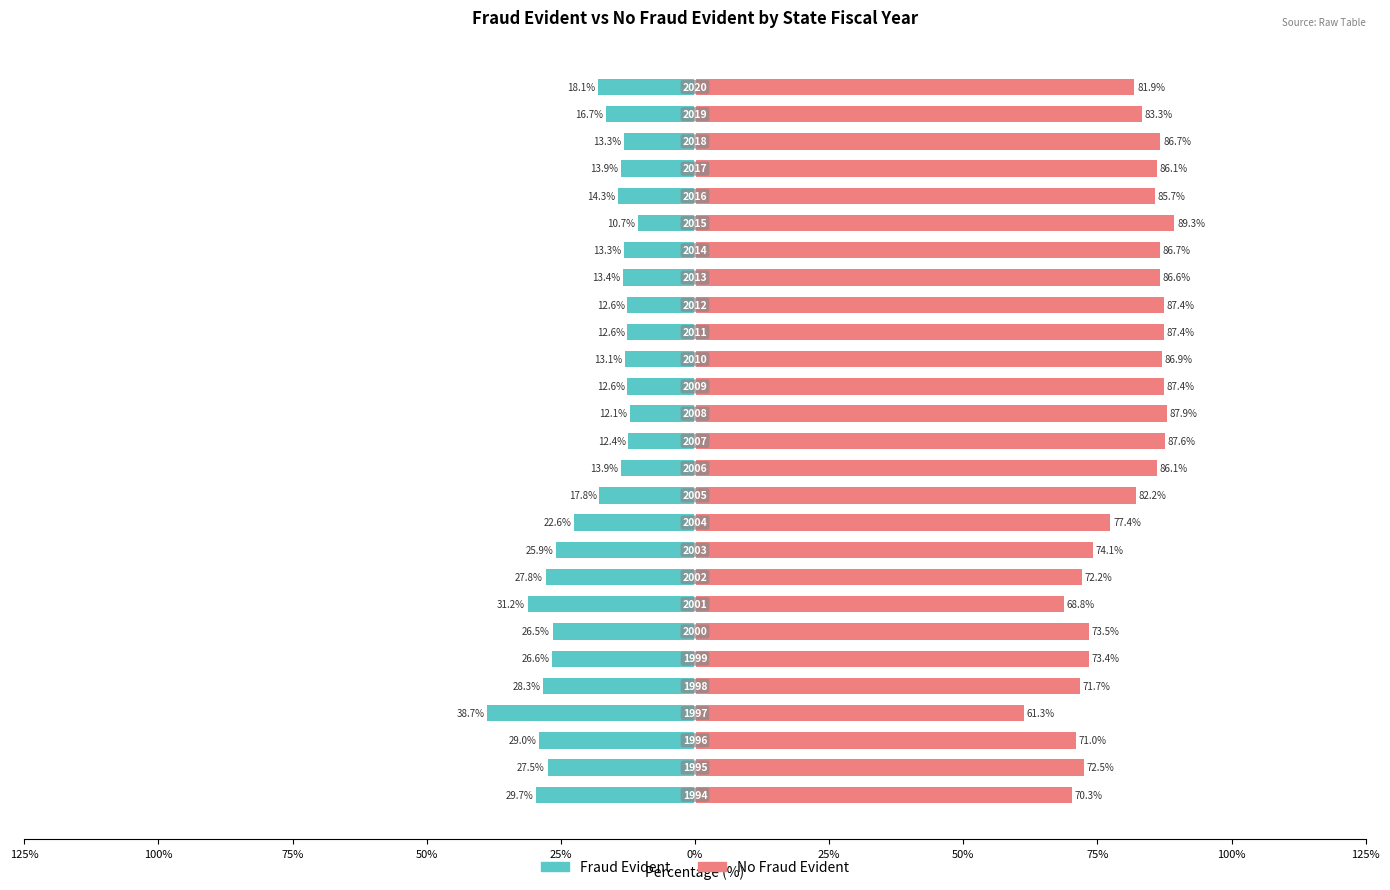

How many values in the Fraud Evident series are below -16?

14